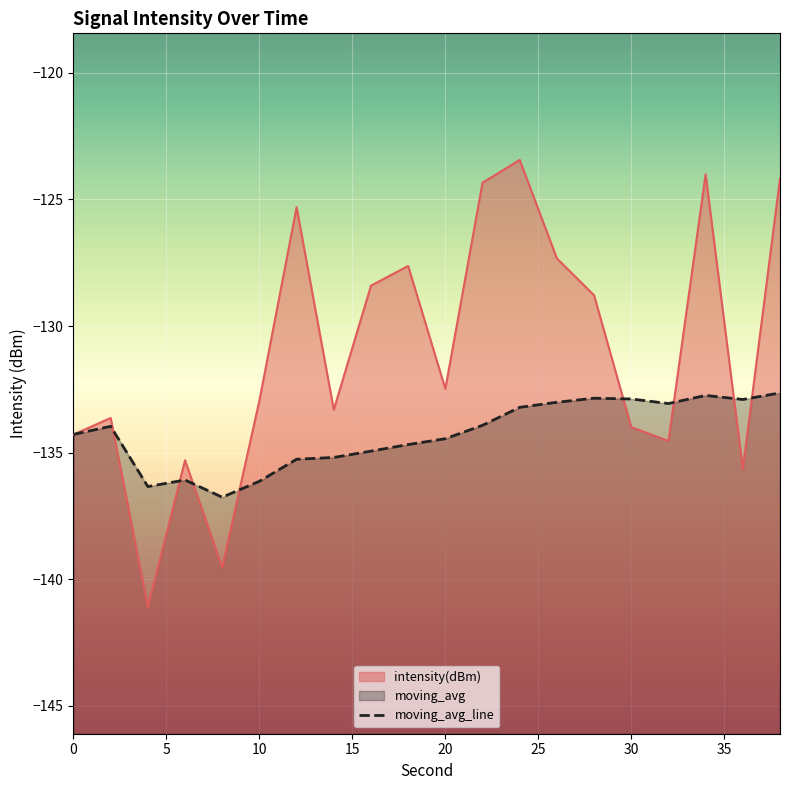

How many lines are shown in the chart?

2